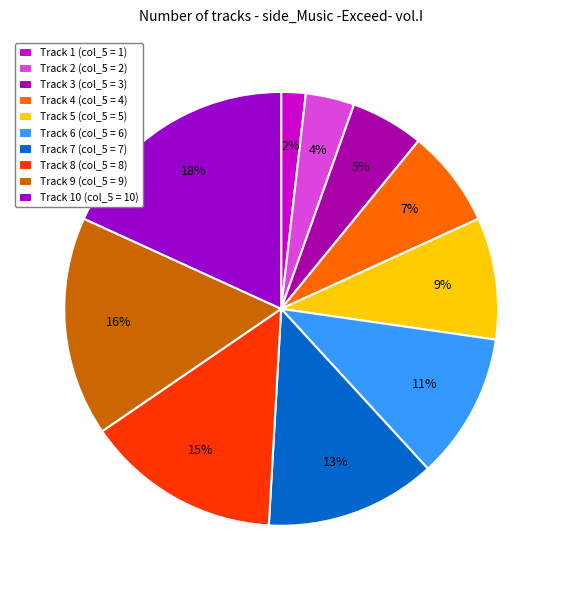

How many slices are in this pie chart?

10